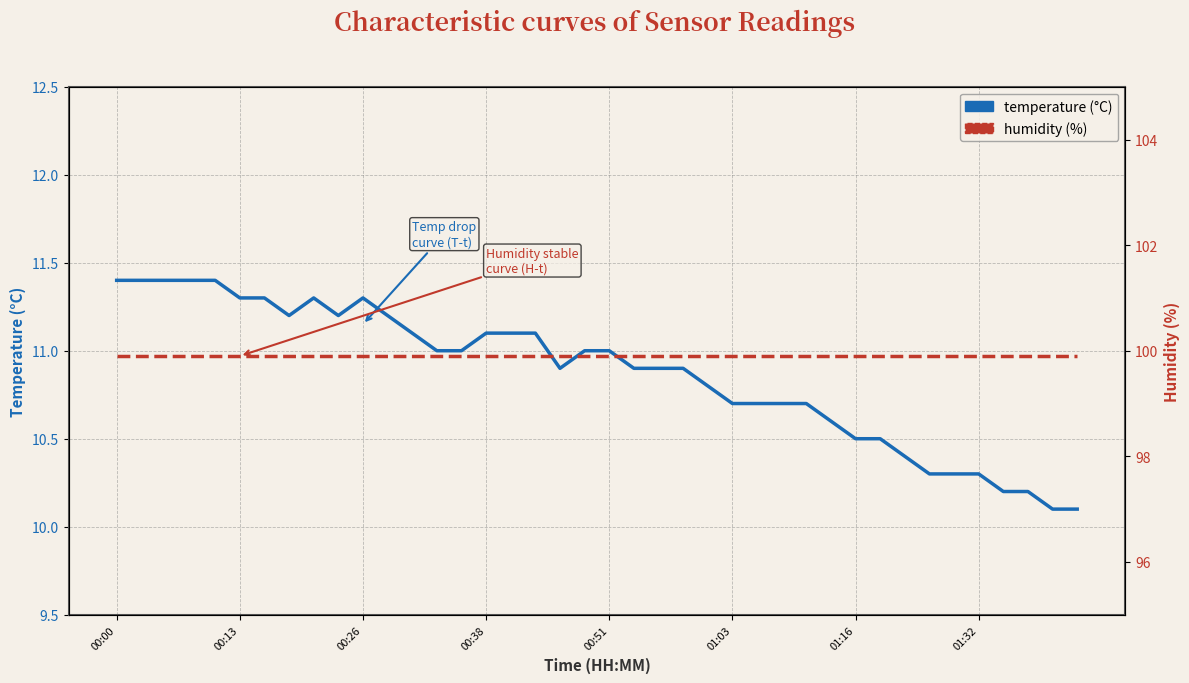

Reading left to right, list all the values displayed in this chart.

temperature: 11.4	11.4	11.4	11.4	11.4	11.3	11.3	11.2	11.3	11.2	11.3	11.2	11.1	11.0	11.0	11.1	11.1	11.1	10.9	11.0	11.0	10.9	10.9	10.9	10.8	10.7	10.7	10.7	10.7	10.6	10.5	10.5	10.4	10.3	10.3	10.3	10.2	10.2	10.1	10.1
humidity: 99.9	99.9	99.9	99.9	99.9	99.9	99.9	99.9	99.9	99.9	99.9	99.9	99.9	99.9	99.9	99.9	99.9	99.9	99.9	99.9	99.9	99.9	99.9	99.9	99.9	99.9	99.9	99.9	99.9	99.9	99.9	99.9	99.9	99.9	99.9	99.9	99.9	99.9	99.9	99.9